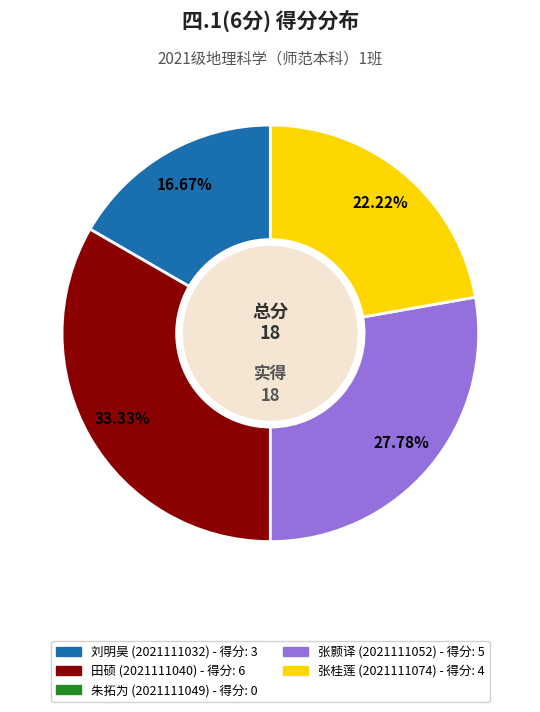

Does any single category account for the majority?

No